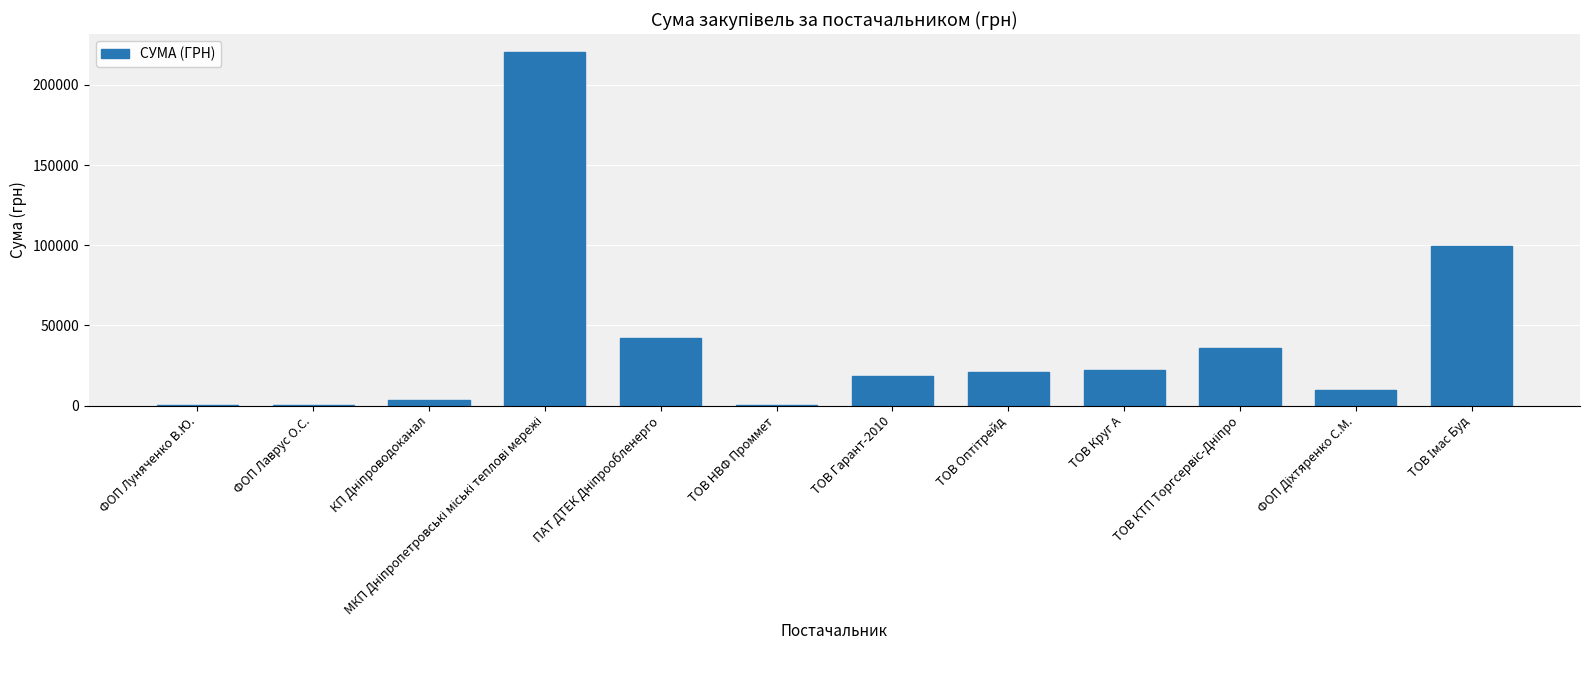

What is the approximate value at ТОВ Круг А?

22029.3